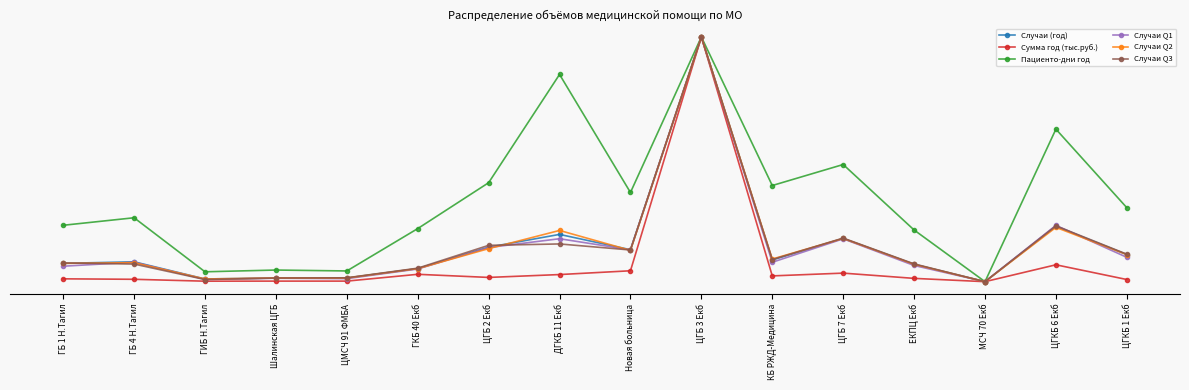

What is the average value of the Случаи Q1 series?

0.1